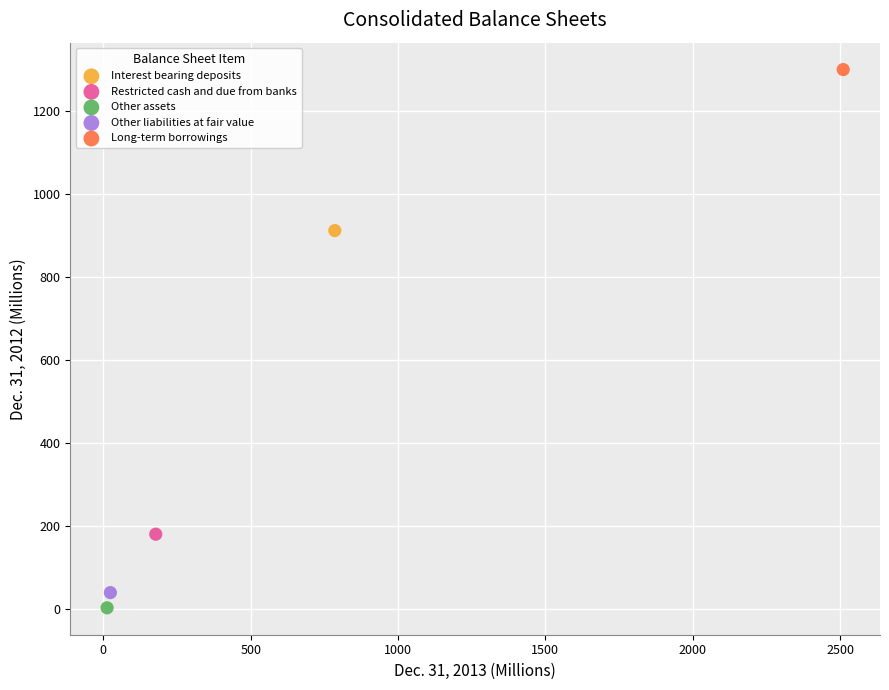

Which series contains the highest Y value?

Long-term borrowings